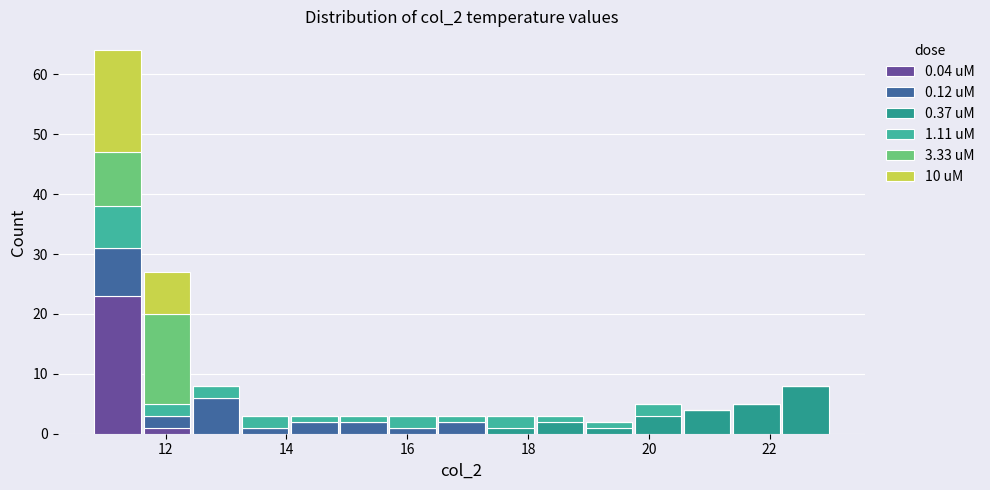

Reading left to right, list every stacked bar in this chart as the range it spans on the x-axis followed by its total height. Neither the bar edges nor the heights are printed on the chart, so give them approximately, as read against the axes.

10.8 to 11.6: 64
11.6 to 12.4: 27
12.4 to 13.2: 8
13.2 to 14.0: 3
14.0 to 14.8: 3
14.8 to 15.6: 3
15.6 to 16.4: 3
16.4 to 17.4: 3
17.4 to 18.2: 3
18.2 to 19.0: 3
19.0 to 19.8: 2
19.8 to 20.6: 5
20.6 to 21.4: 4
21.4 to 22.2: 5
22.2 to 23.0: 8